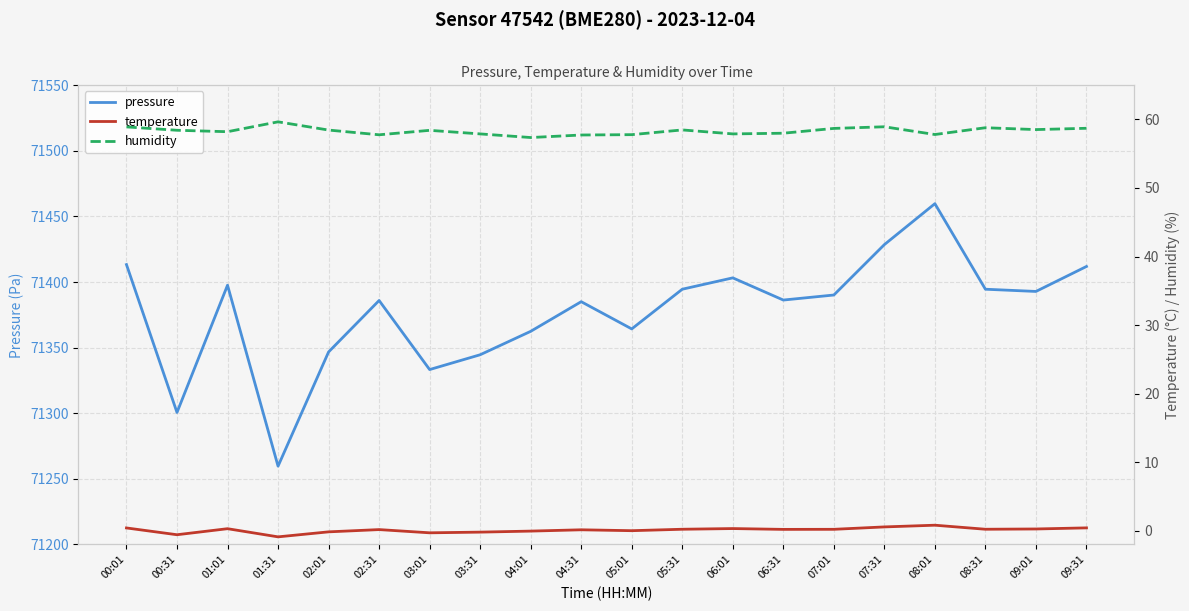

Reading left to right, list all the values displayed in this chart.

pressure: 00:01=71413.3	00:31=71300.6	01:01=71397.6	01:31=71259.7	02:01=71346.7	02:31=71385.9	03:01=71333.3	03:31=71344.6	04:01=71362.4	04:31=71385.0	05:01=71364.2	05:31=71394.5	06:01=71403.2	06:31=71386.2	07:01=71390.1	07:31=71428.5	08:01=71459.7	08:31=71394.5	09:01=71392.8	09:31=71411.8
temperature: 00:01=0.4	00:31=-0.6	01:01=0.3	01:31=-0.9	02:01=-0.2	02:31=0.2	03:01=-0.3	03:31=-0.2	04:01=-0.1	04:31=0.1	05:01=0.0	05:31=0.2	06:01=0.3	06:31=0.2	07:01=0.2	07:31=0.6	08:01=0.8	08:31=0.2	09:01=0.3	09:31=0.4
humidity: 00:01=58.9	00:31=58.4	01:01=58.2	01:31=59.6	02:01=58.5	02:31=57.8	03:01=58.4	03:31=57.9	04:01=57.4	04:31=57.7	05:01=57.8	05:31=58.5	06:01=57.9	06:31=58.0	07:01=58.7	07:31=58.9	08:01=57.8	08:31=58.8	09:01=58.5	09:31=58.7